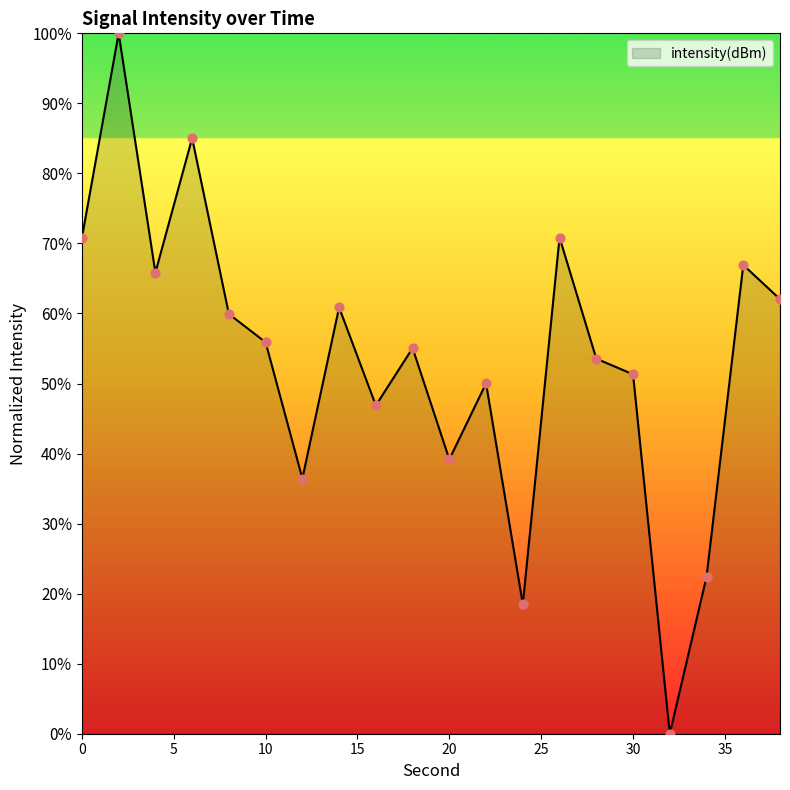

What is the maximum value shown in the chart?

100.0